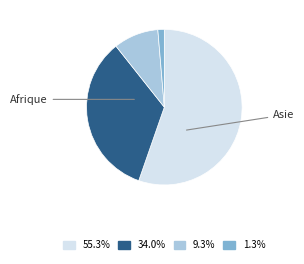

Is there any slice that represents more than half of the pie?

Yes